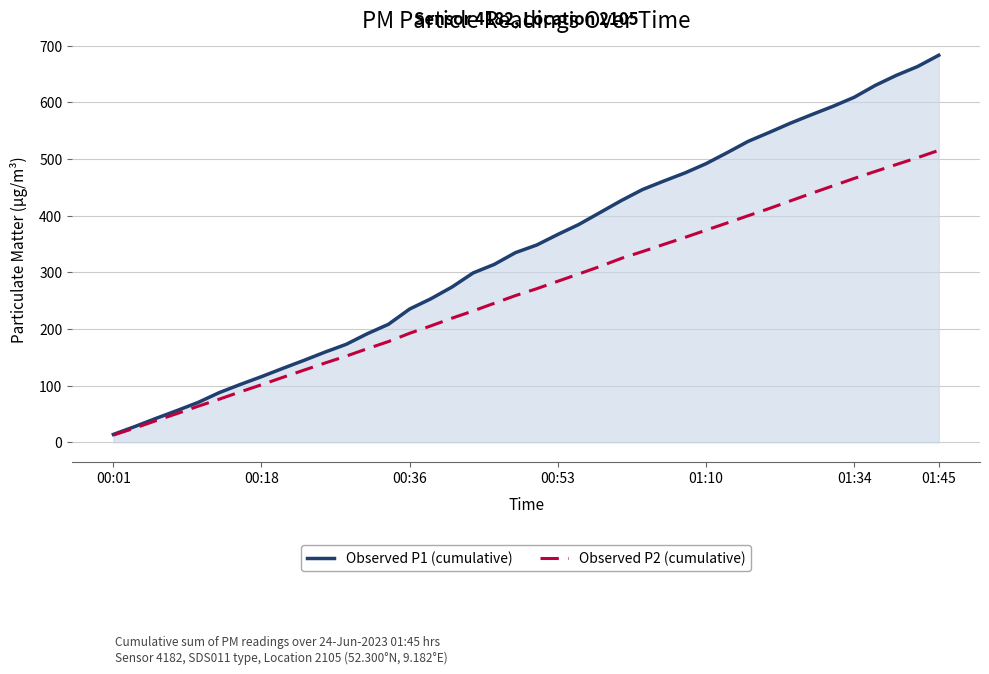

At which label does Observed P1 (cumulative) reach its peak?

01:45